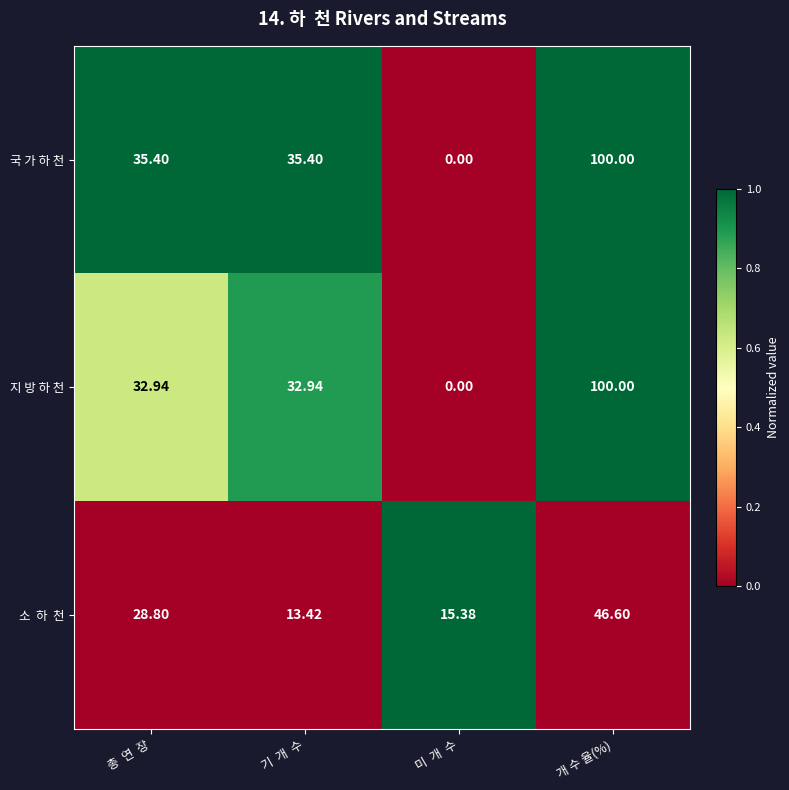

At which category does the chart reach its peak across all series?

개 수 율(%)